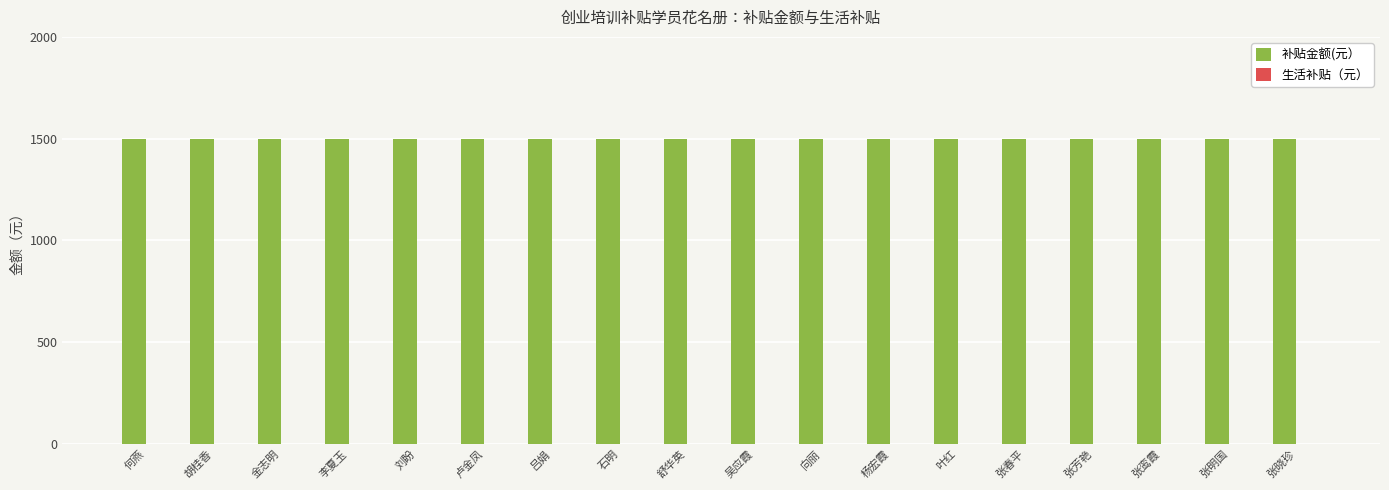

What is the total value across all series at 胡桂香?

1500